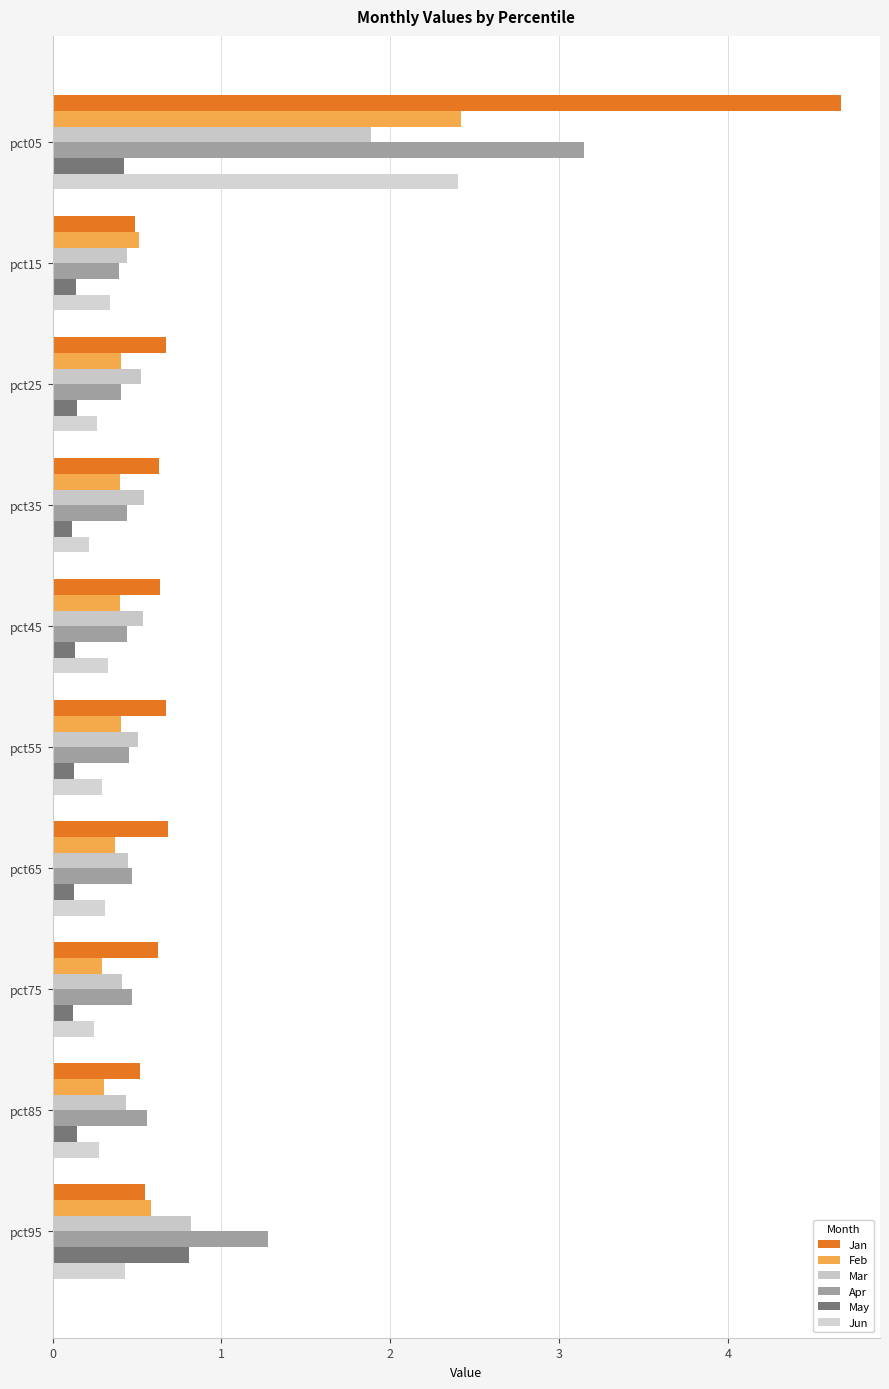

Which series has the widest spread of values?

Jan